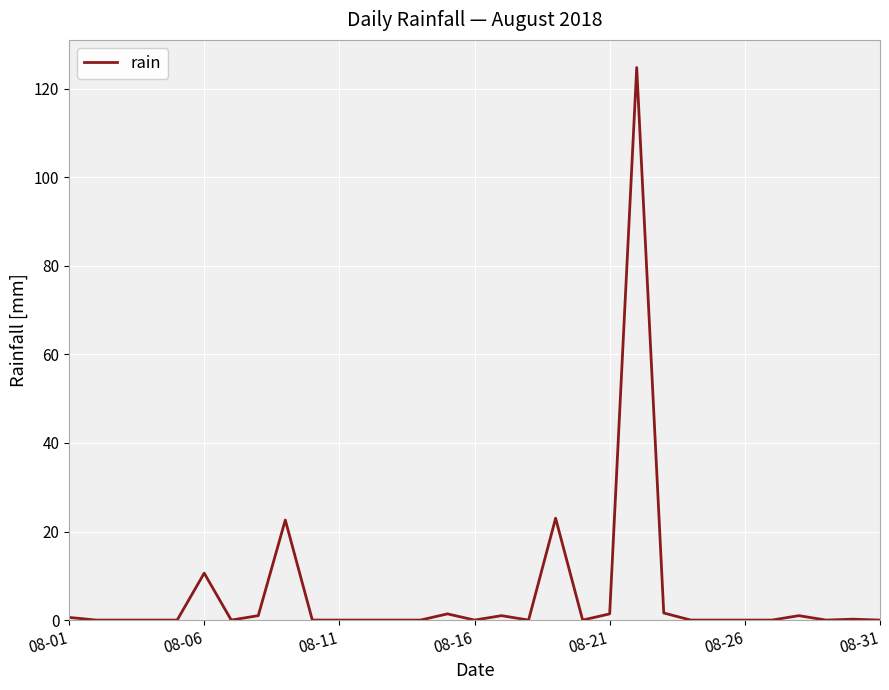

What is the maximum value shown in the chart?

124.8